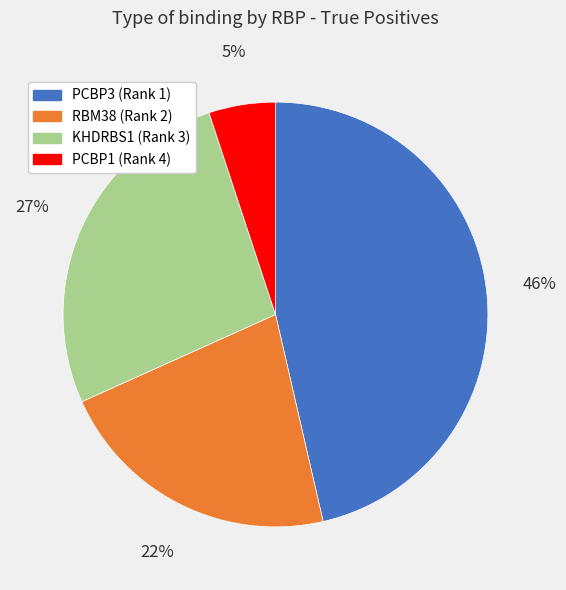

Between PCBP3 (Rank 1) and PCBP1 (Rank 4), which is larger?

PCBP3 (Rank 1)